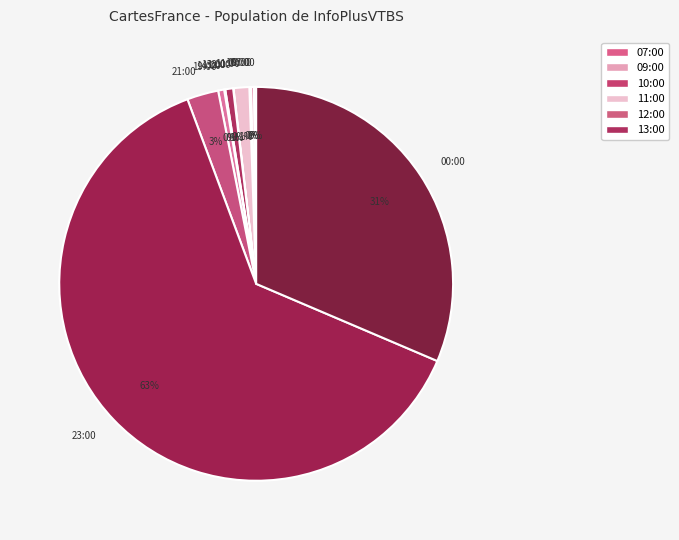

Combined, do 13:00 and 23:00 account for over 50%?

Yes